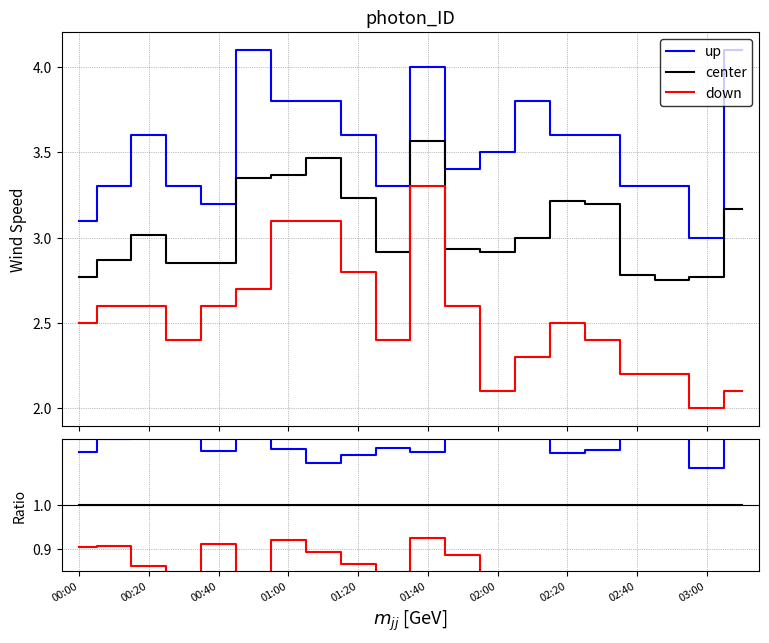

The value of up at 00:40 is 0.6. True or false?

False